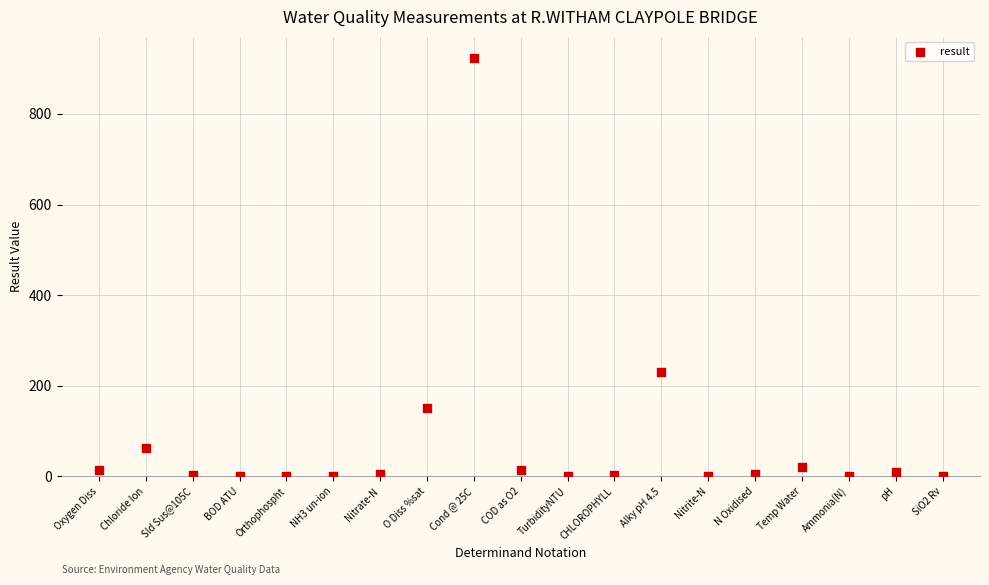

What Y value in the scatter plot is closest to 462?

230.0